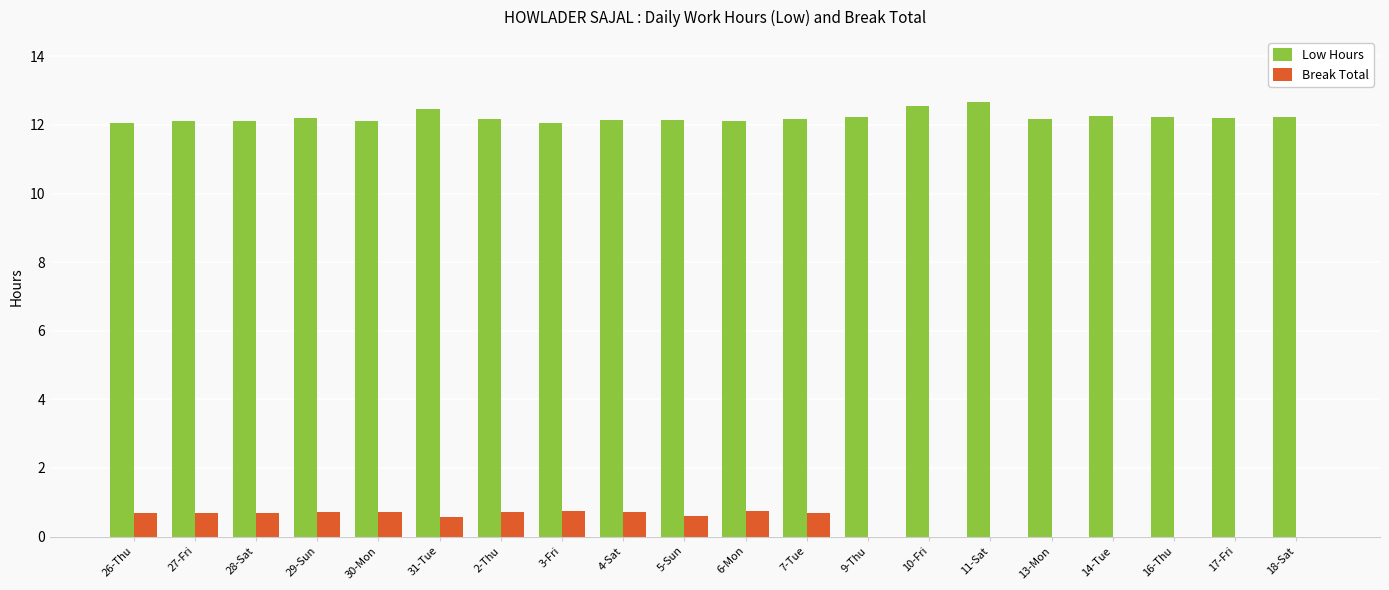

How many categories are shown in the chart?

20